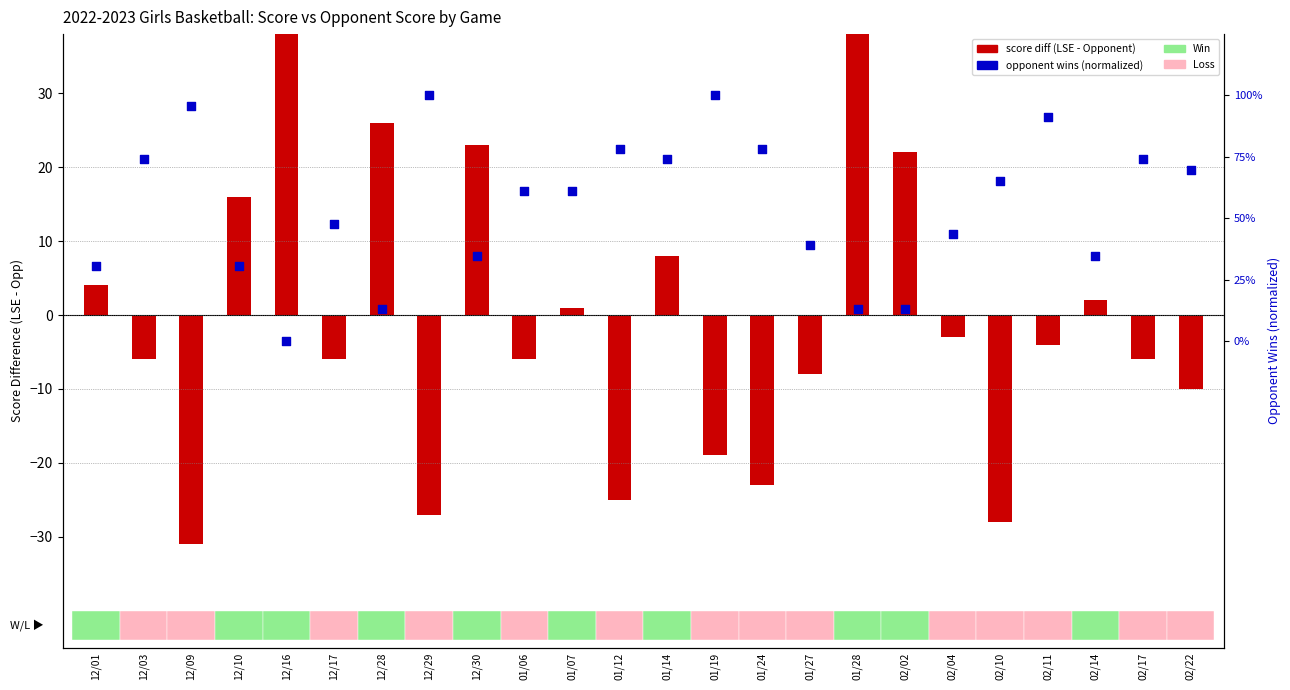

Which series contains the highest Y value?

score diff (LSE - Opponent)